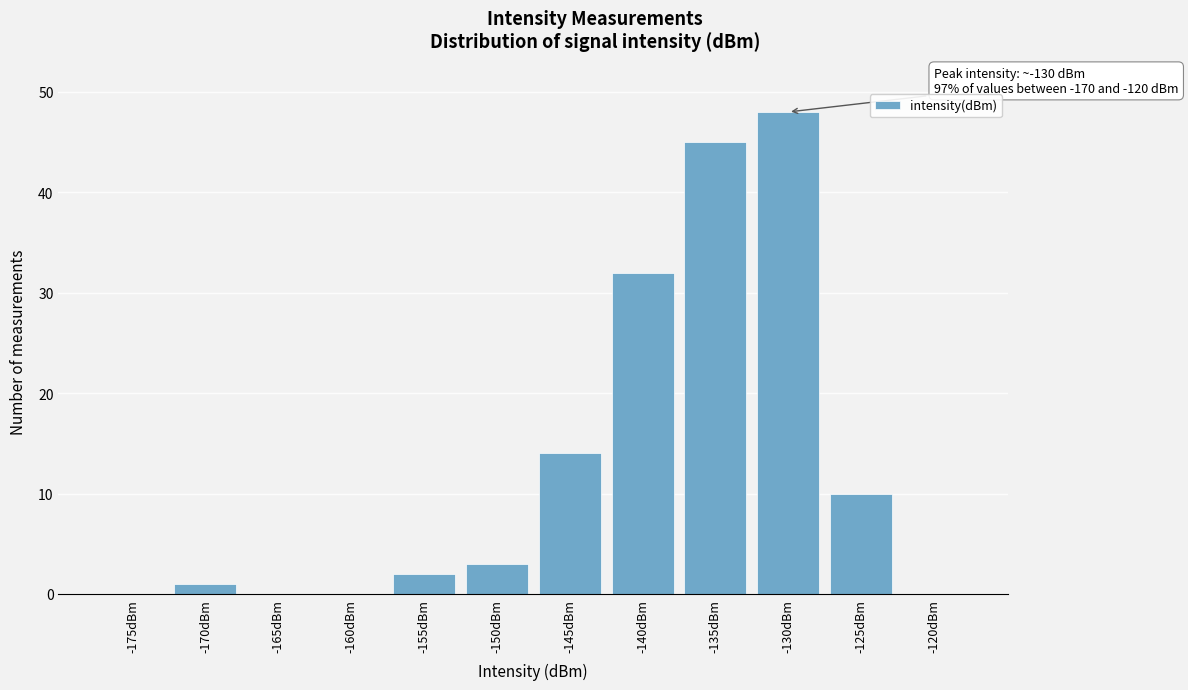

Reading left to right, extract all data points from this chart.

-175dBm=0	-170dBm=1	-165dBm=0	-160dBm=0	-155dBm=2	-150dBm=3	-145dBm=14	-140dBm=32	-135dBm=45	-130dBm=48	-125dBm=10	-120dBm=0